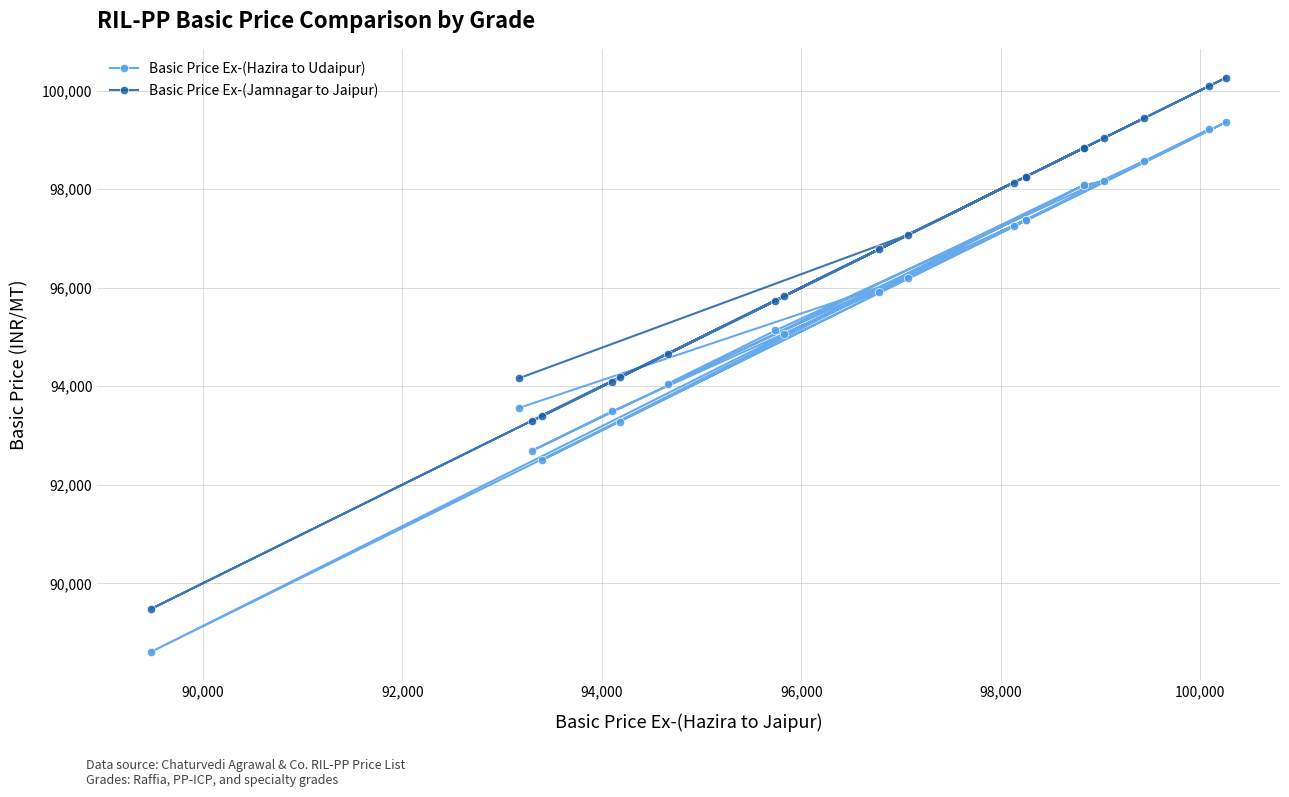

Is this an area chart (filled region under the line)?

No